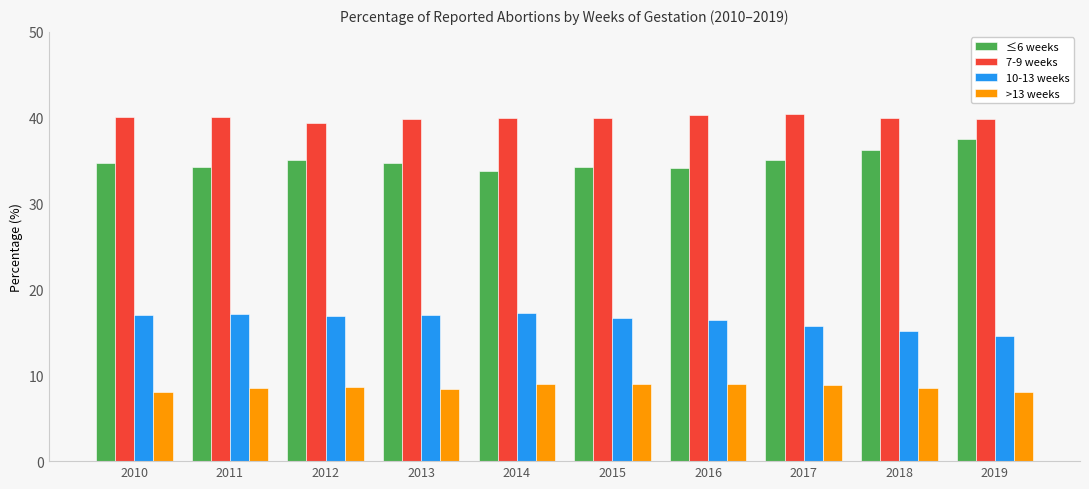

Rank the series at 2016 from lowest to highest value.

>13 weeks, 10-13 weeks, ≤6 weeks, 7-9 weeks